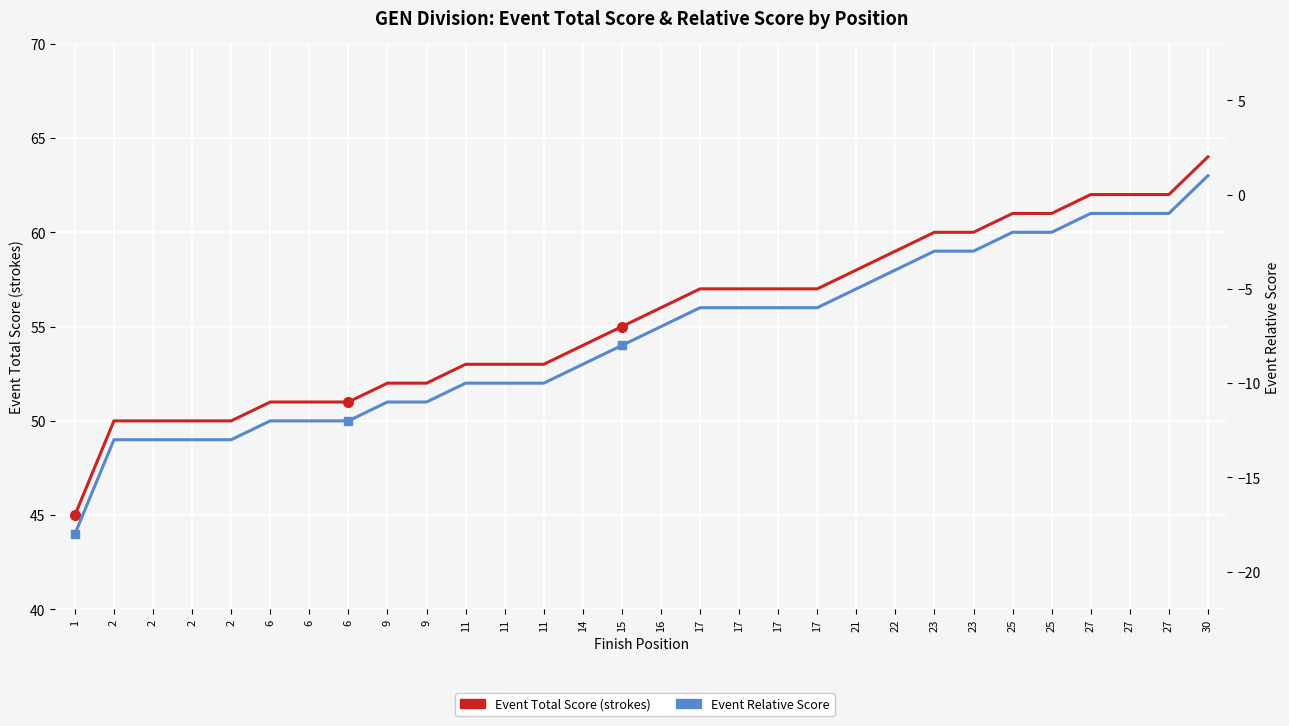

How many values in Event Relative Score are above zero?

1